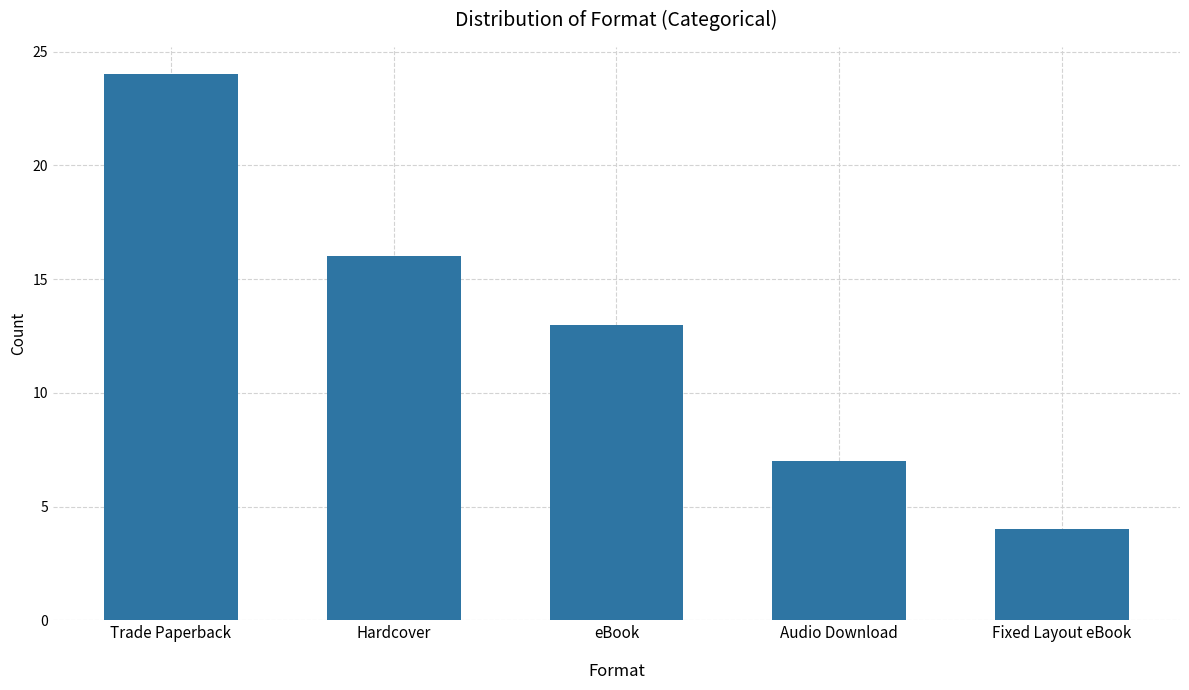

What is the difference between the second highest and second lowest values?

9